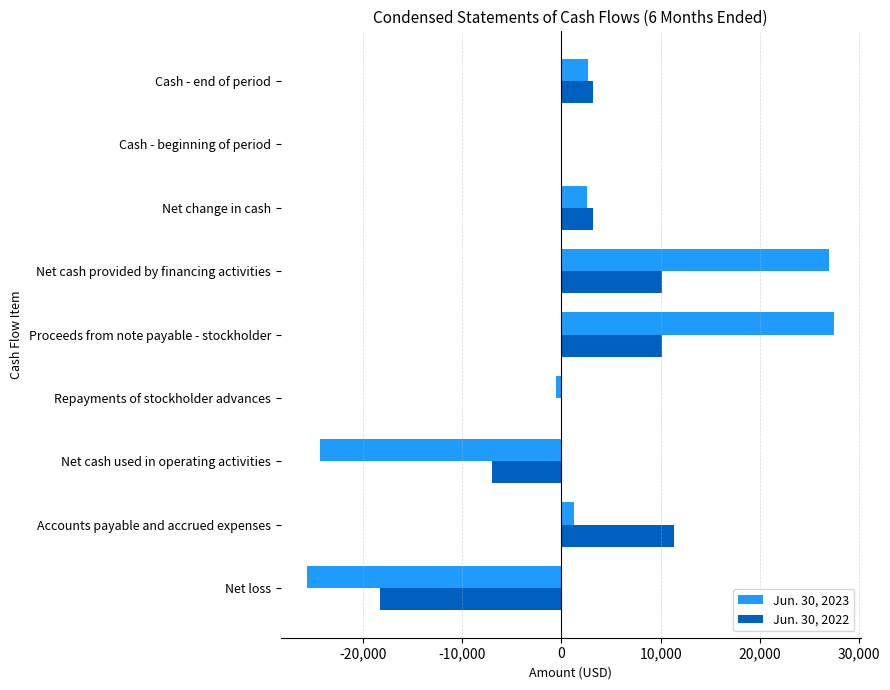

At which label is Jun. 30, 2023 closest to 932?

Accounts payable and accrued expenses